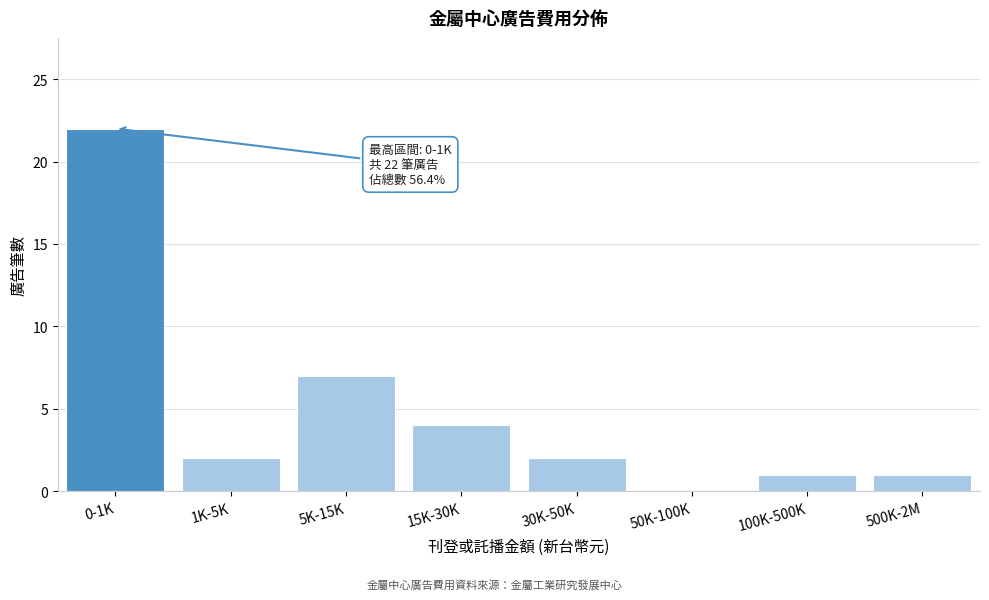

Reading left to right, transcribe all the data shown in this chart.

0-1K=22	1K-5K=2	5K-15K=7	15K-30K=4	30K-50K=2	50K-100K=0	100K-500K=1	500K-2M=1